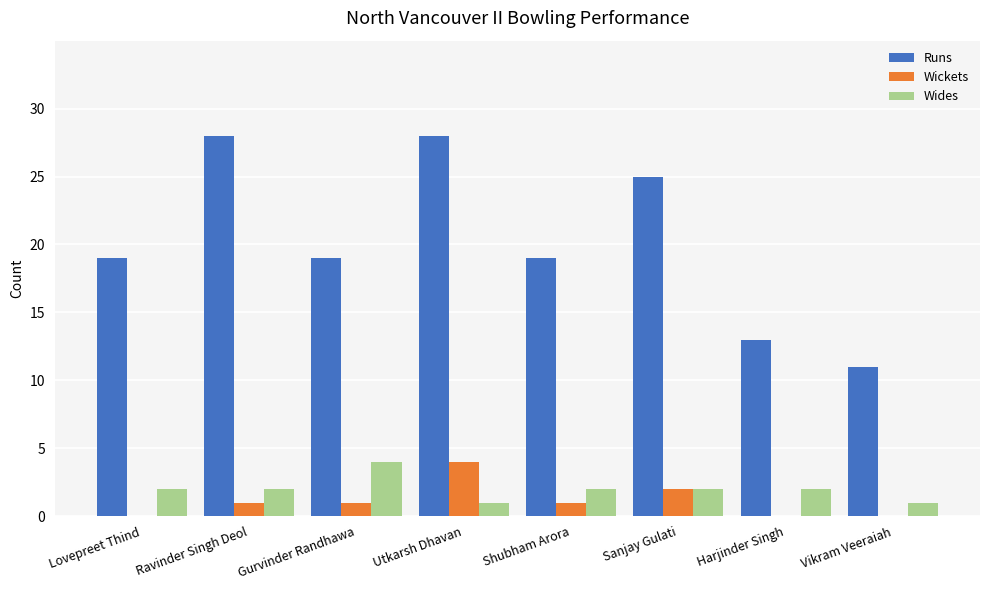

What are all the series names shown in the legend?

Runs, Wickets, Wides